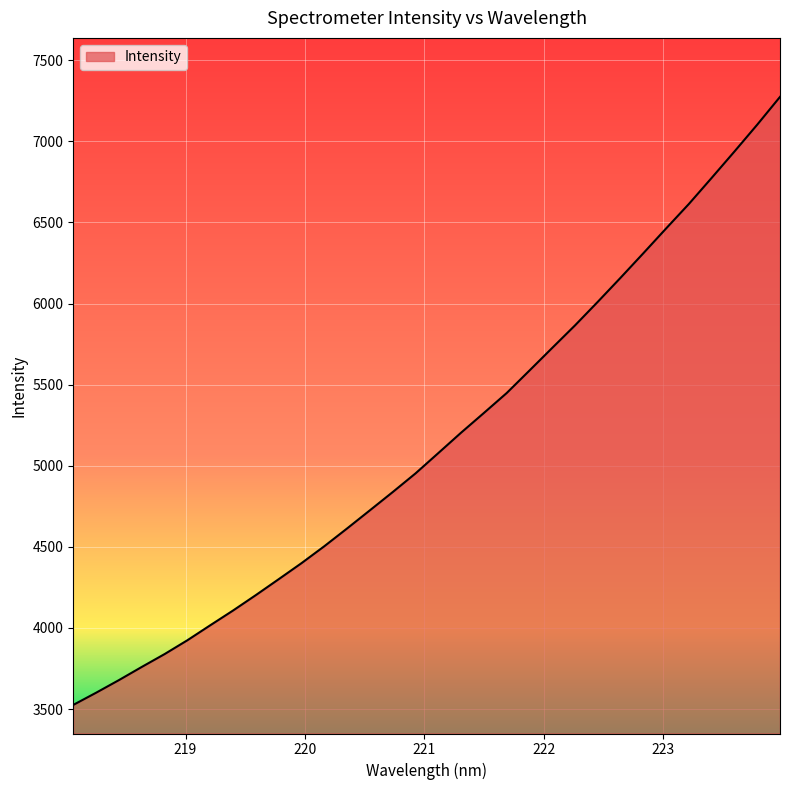

How many lines are shown in the chart?

1